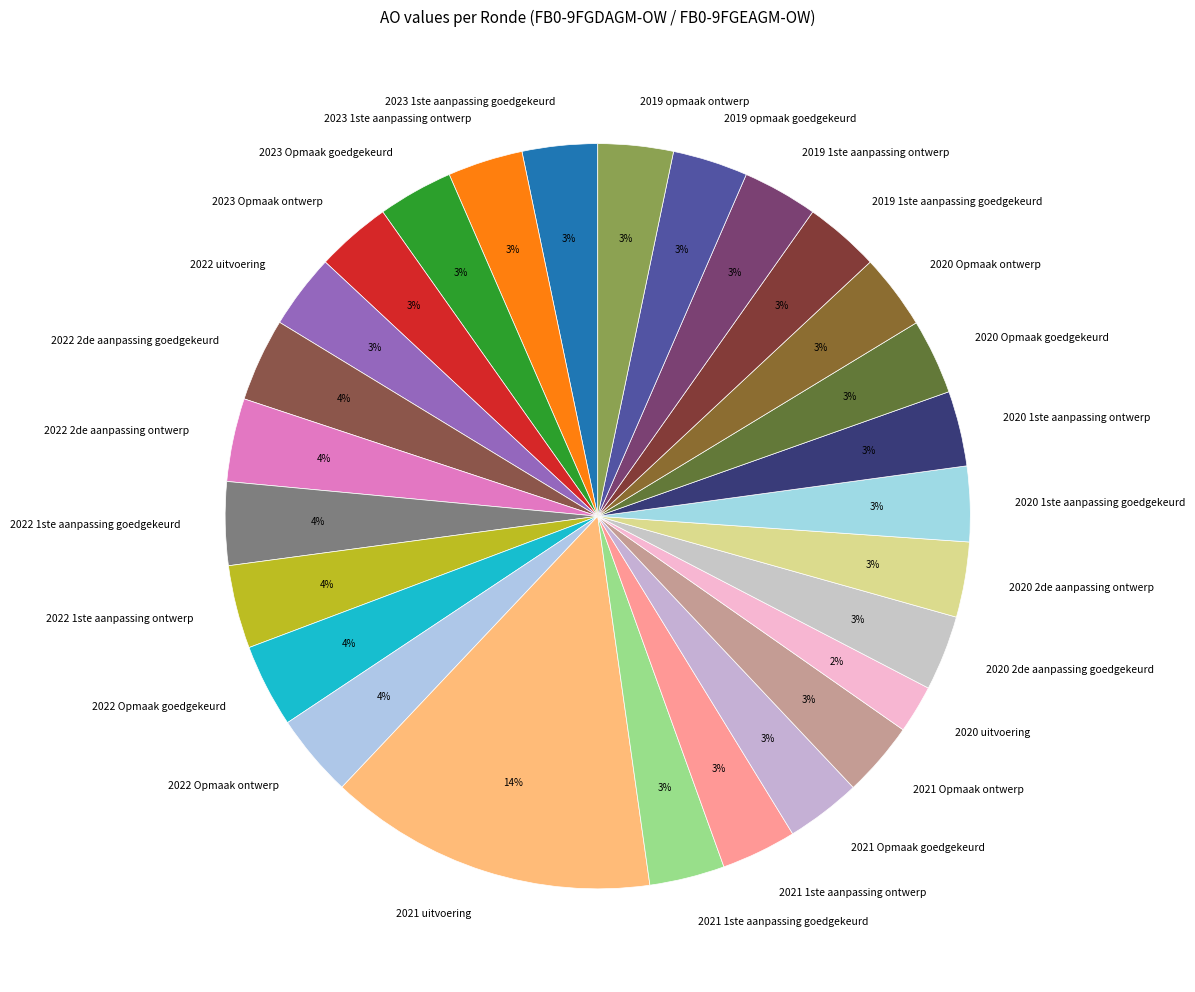

How many slices are in this pie chart?

27